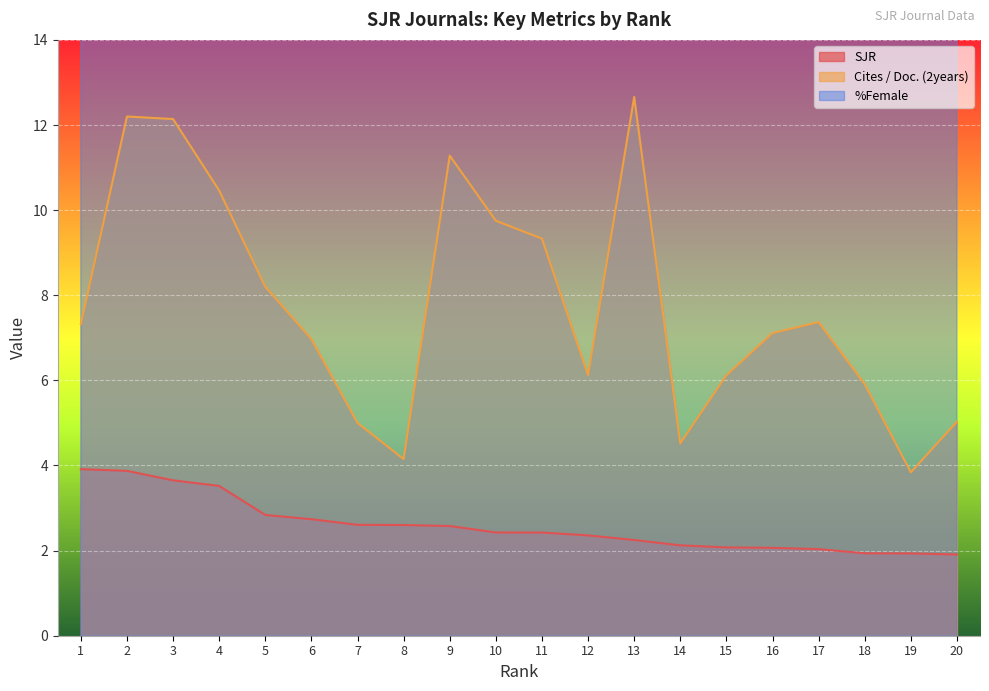

The SJR series shows 0.6 at 9. True or false?

False